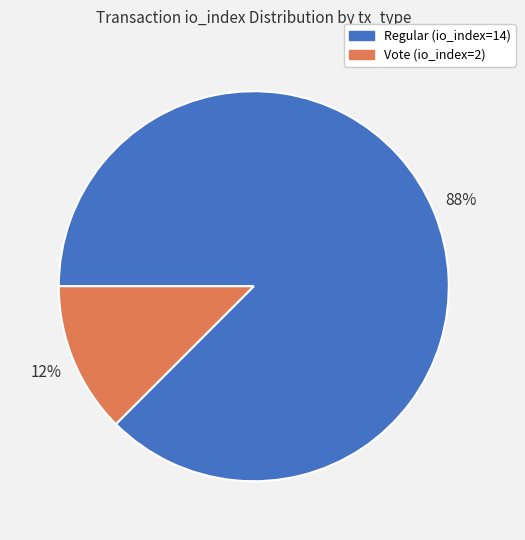

Which has a higher value, Vote (io_index=2) or Regular (io_index=14)?

Regular (io_index=14)